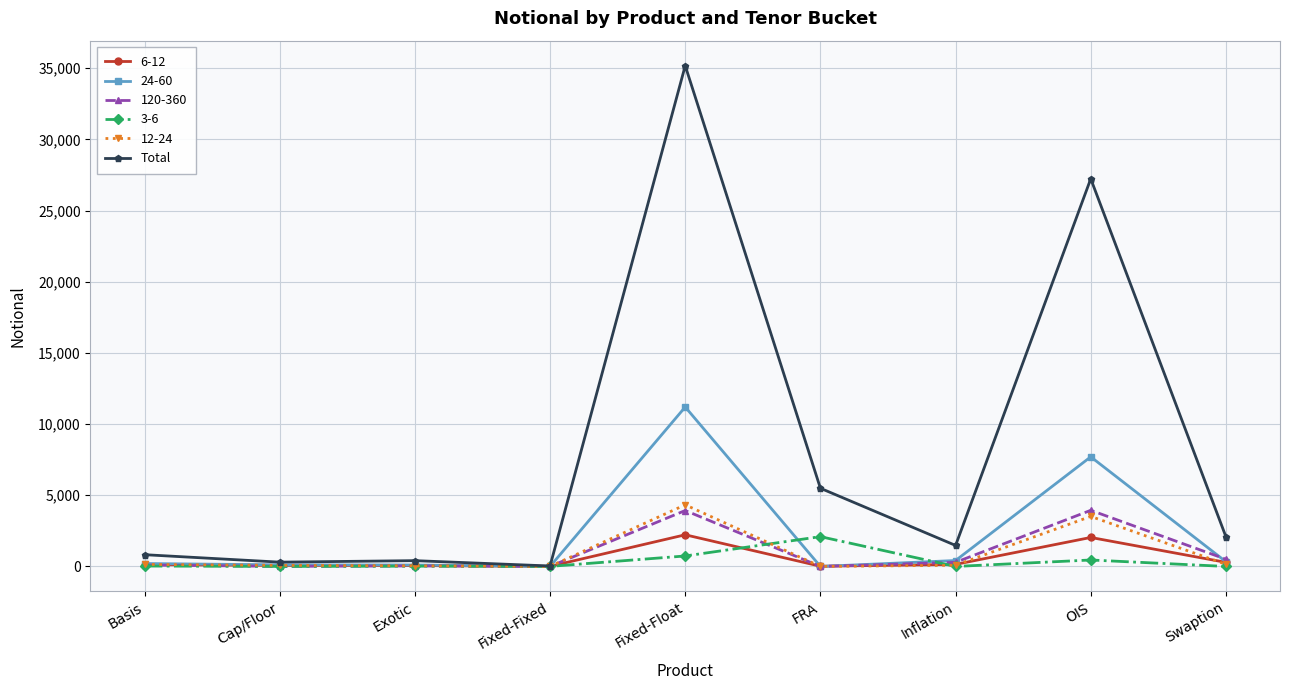

What is the label of the 1st point from the left?

Basis